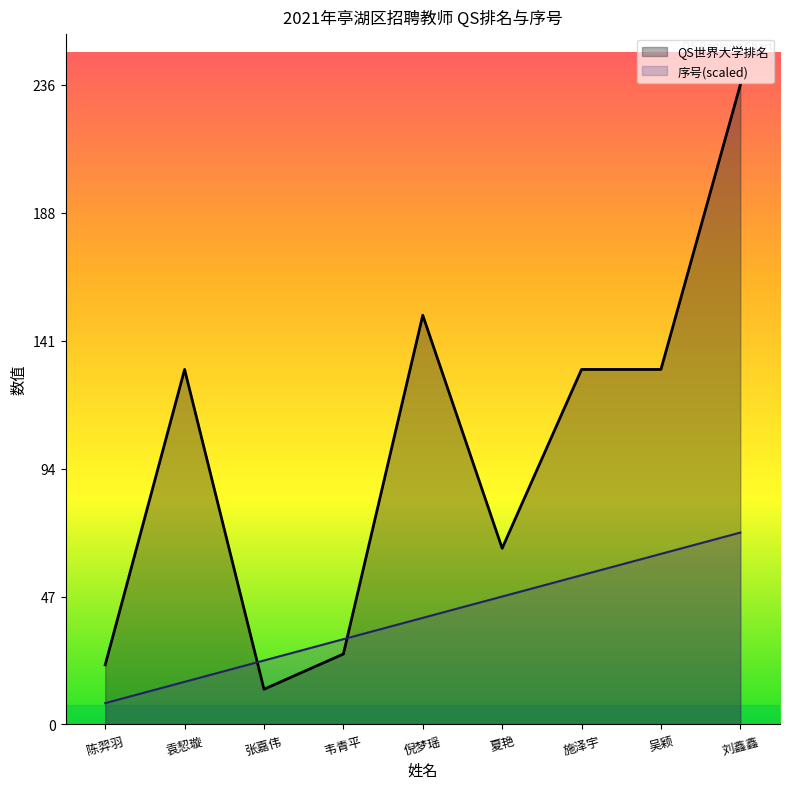

How many series are shown in this chart?

2